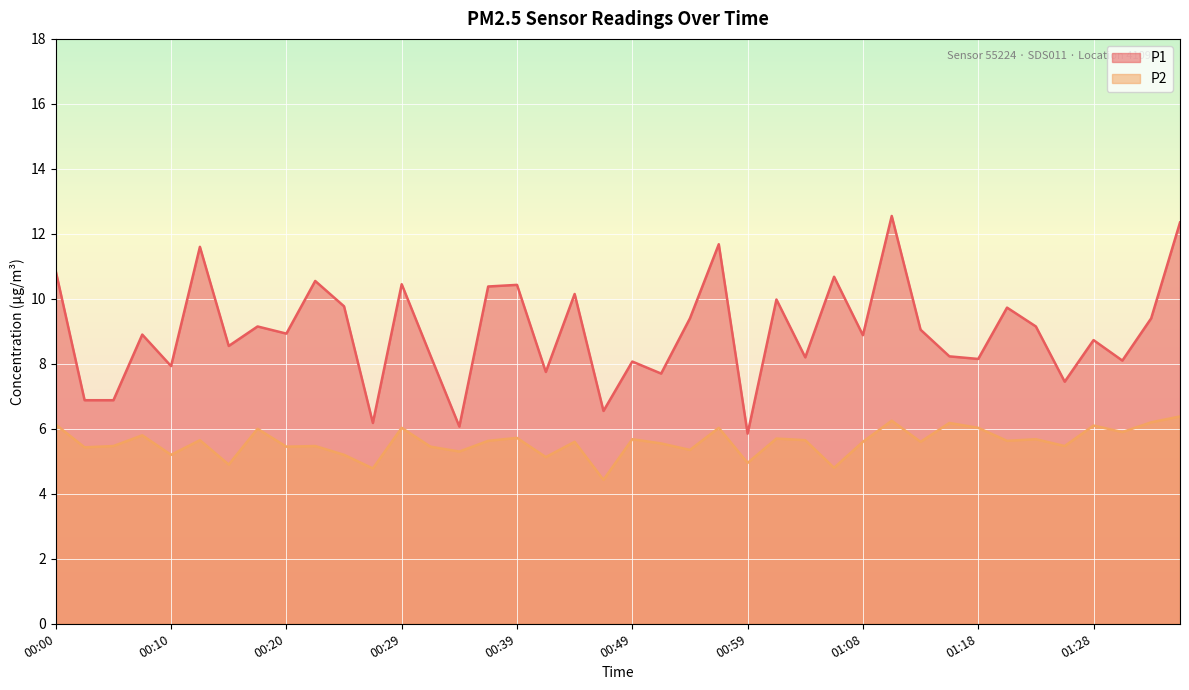

What is the label of the 26th point from the left?

01:01